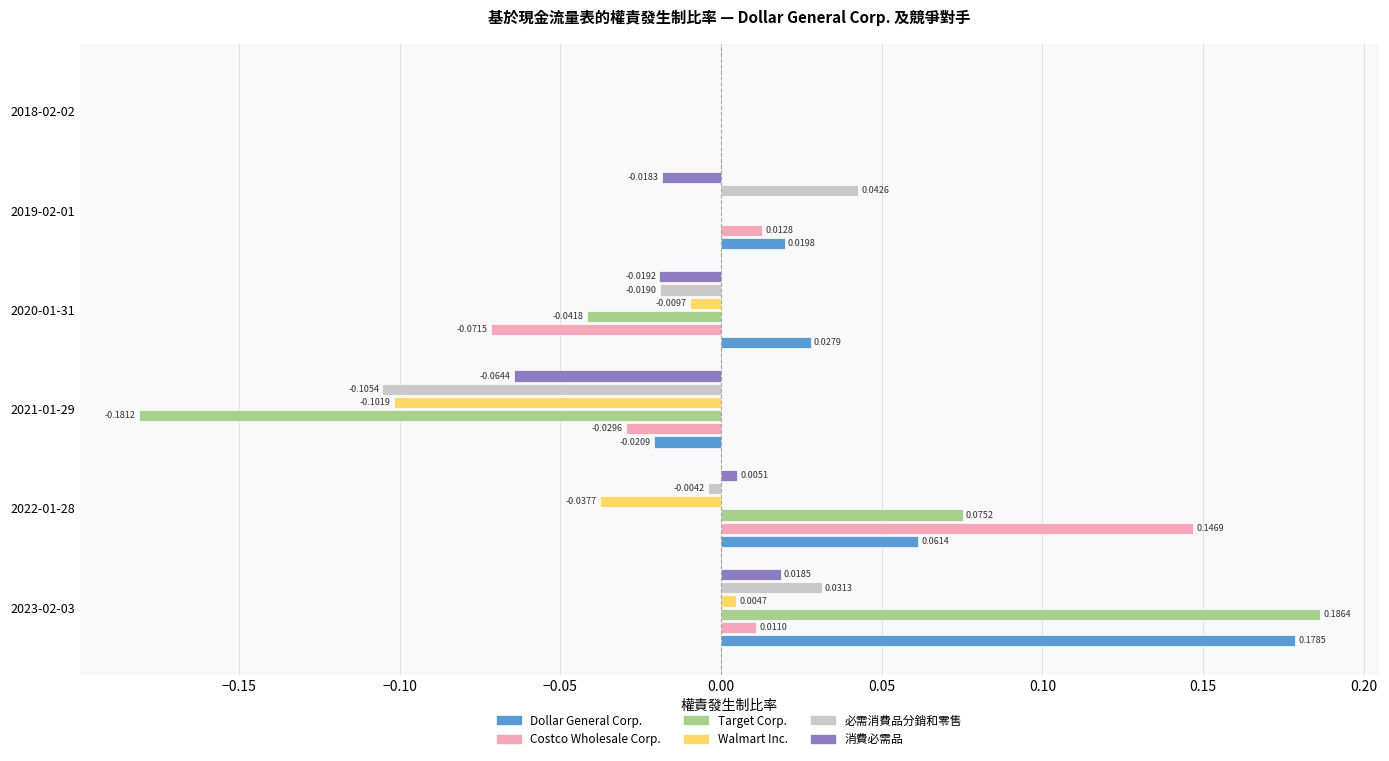

How many series are shown in this chart?

6